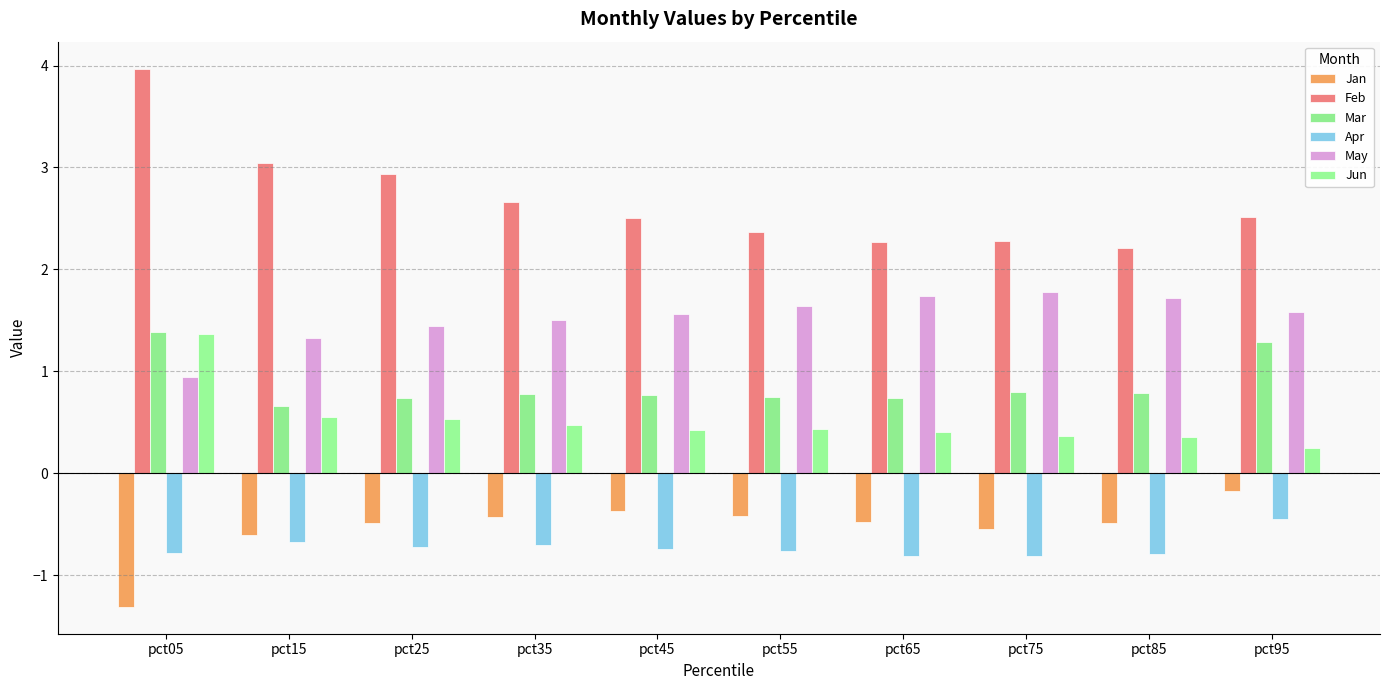

How many data points does each series have?

10